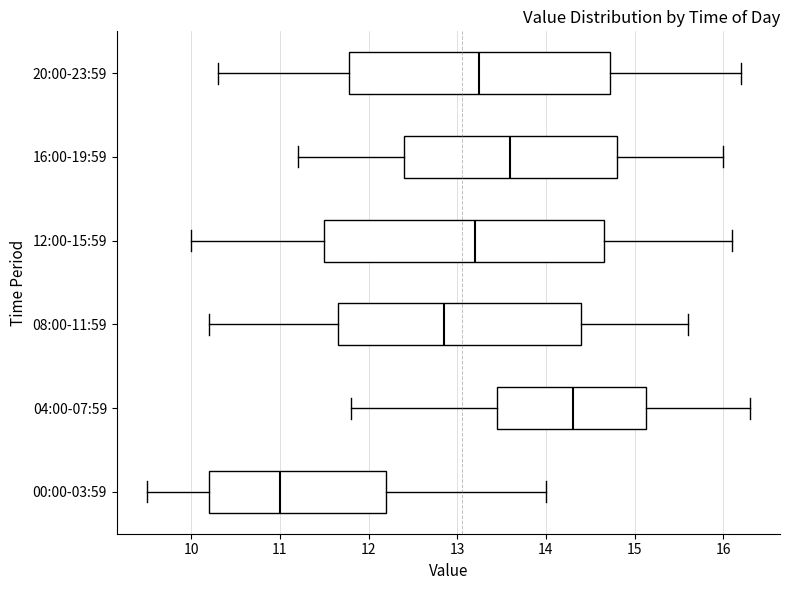

Which box is the widest, from its left edge to its right edge?

12:00-15:59